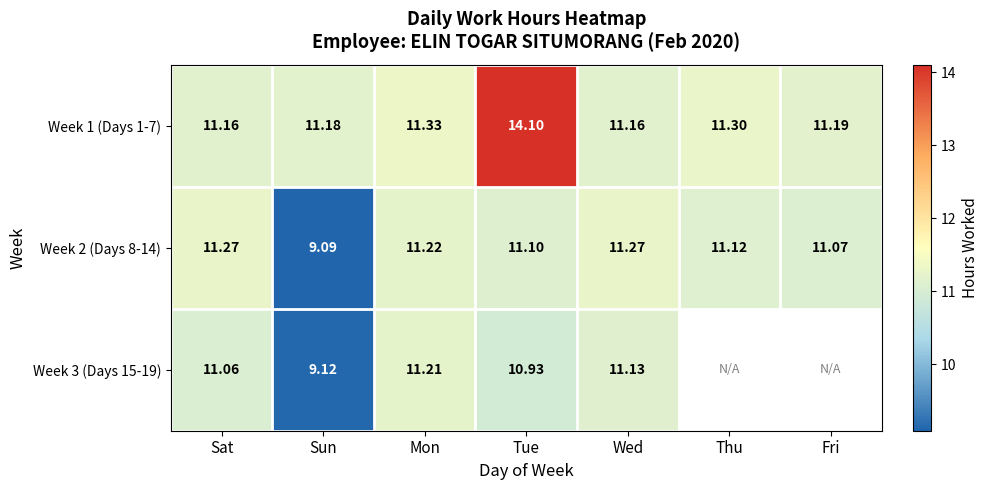

Is the value of Week 2 (Days 8-14) at Tue greater than the value of Week 1 (Days 1-7) at Thu?

No